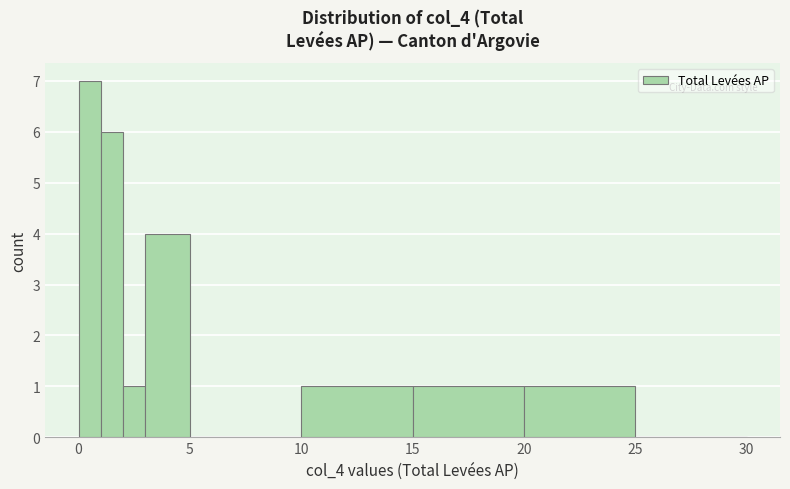

Read against the x-axis, roughly where is the centre of the tallest bar?

0.5